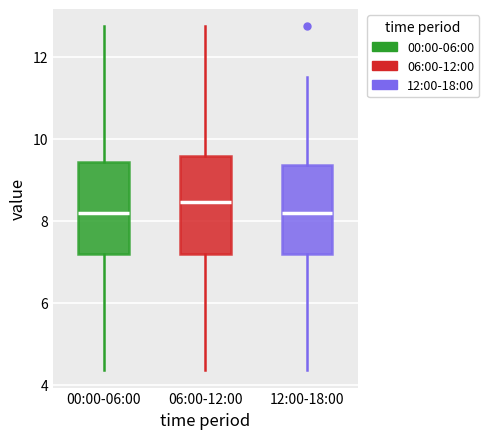

Reading left to right, read every box against the y-axis: the position of its median line, the range the box covers, and the ends of its whiskers. The values are not printed on the chart, so give them approximately, as read against the axis.

00:00-06:00: median 8.2, box 7.2 to 9.4, whiskers 4.4 to 12.8
06:00-12:00: median 8.4, box 7.2 to 9.6, whiskers 4.4 to 12.8
12:00-18:00: median 8.2, box 7.2 to 9.4, whiskers 4.4 to 11.6